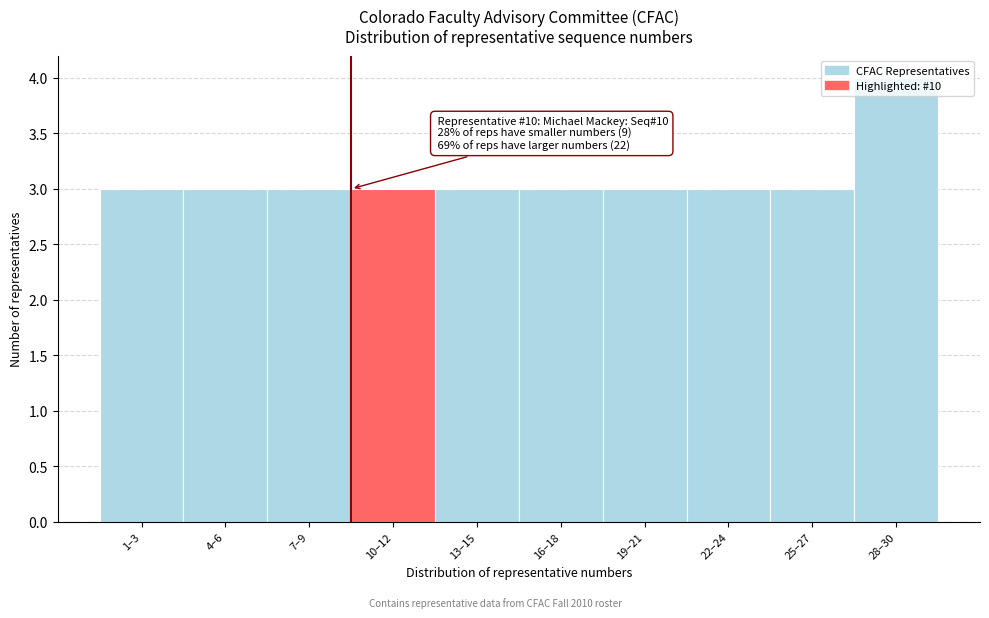

What is the sum of all values?

31